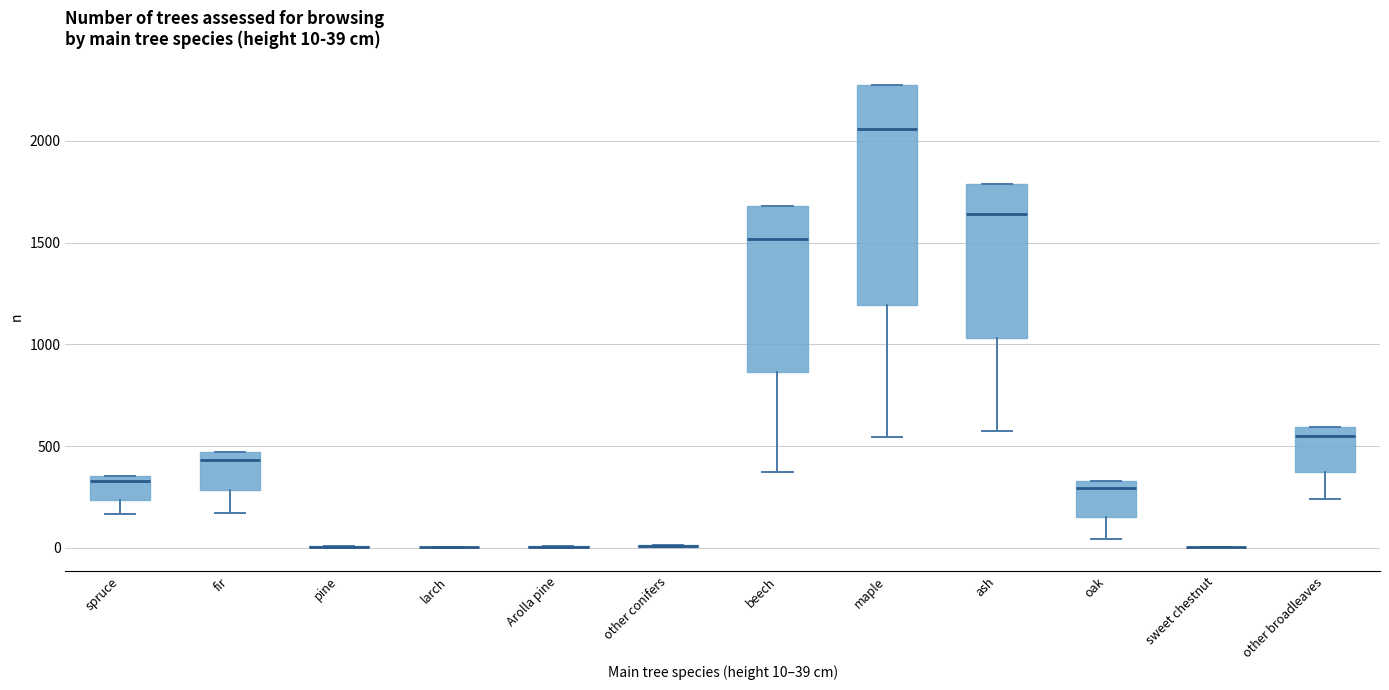

Comparing the boxes themselves (not the whiskers), which one is the tallest?

maple